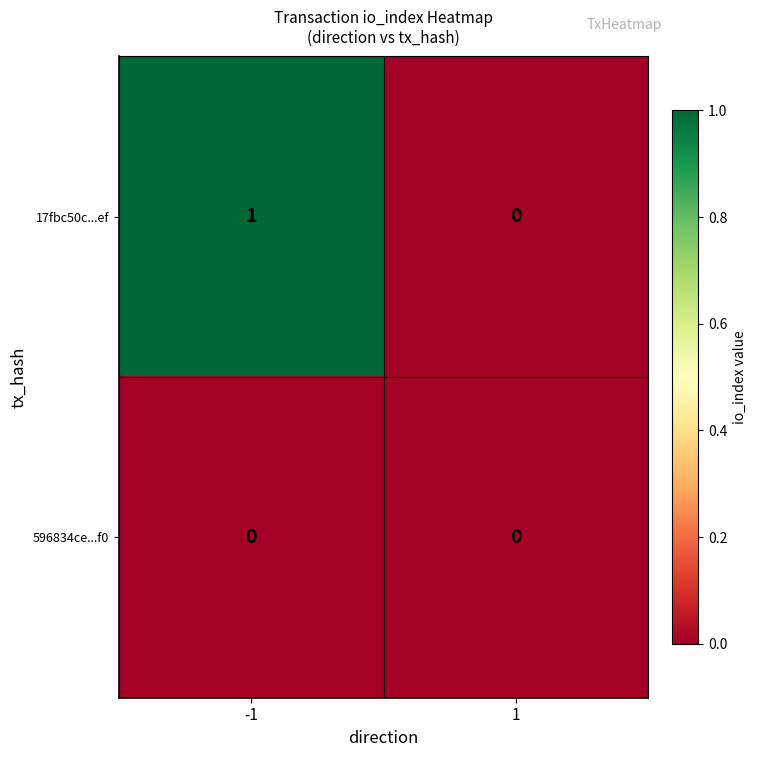

Between -1 and 1, which series saw the biggest shift?

17fbc50c...ef